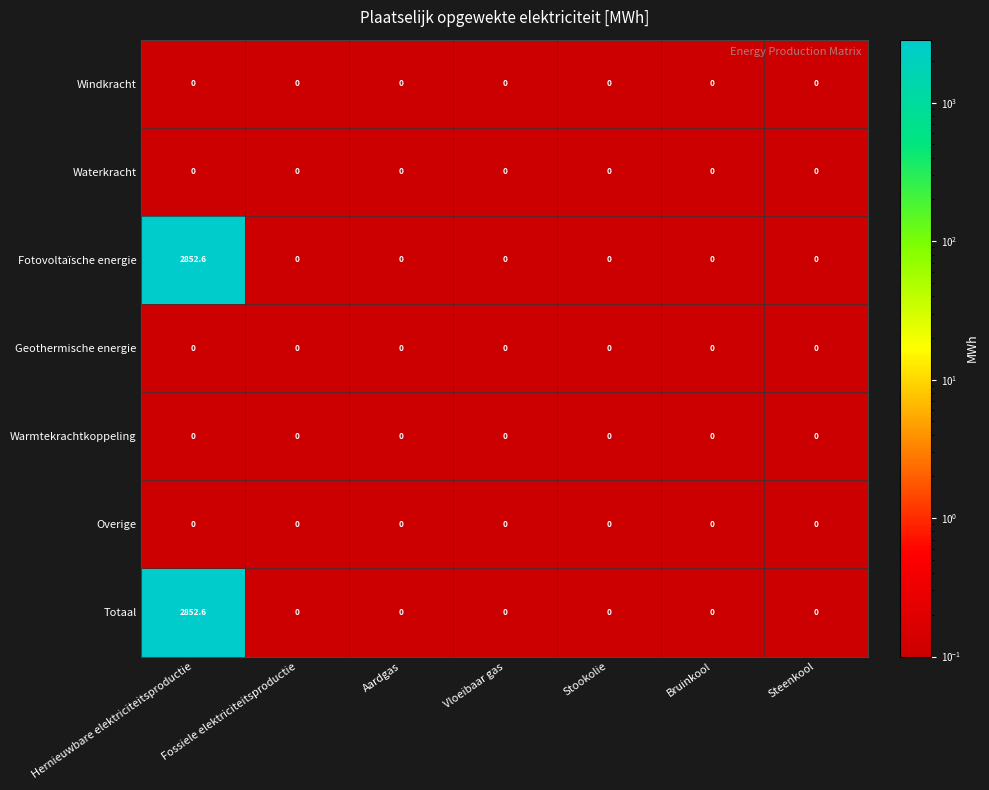

Is it true that Windkracht equals 0.0 at Steenkool?

True